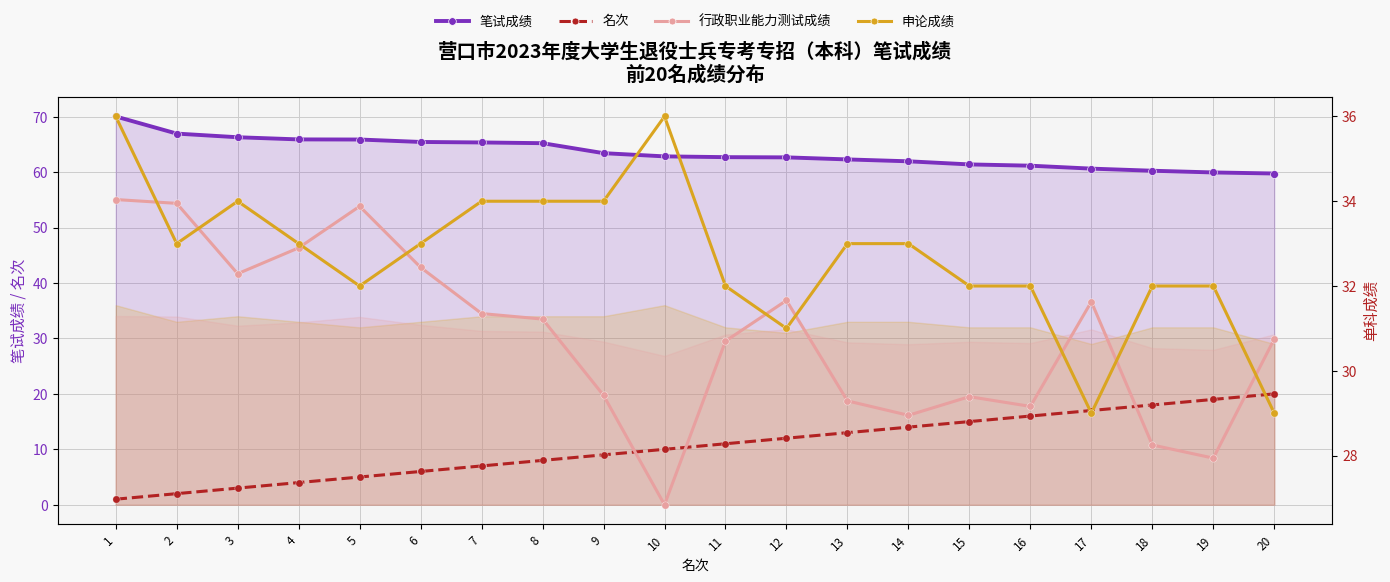

Which series reaches the maximum Y coordinate?

笔试成绩